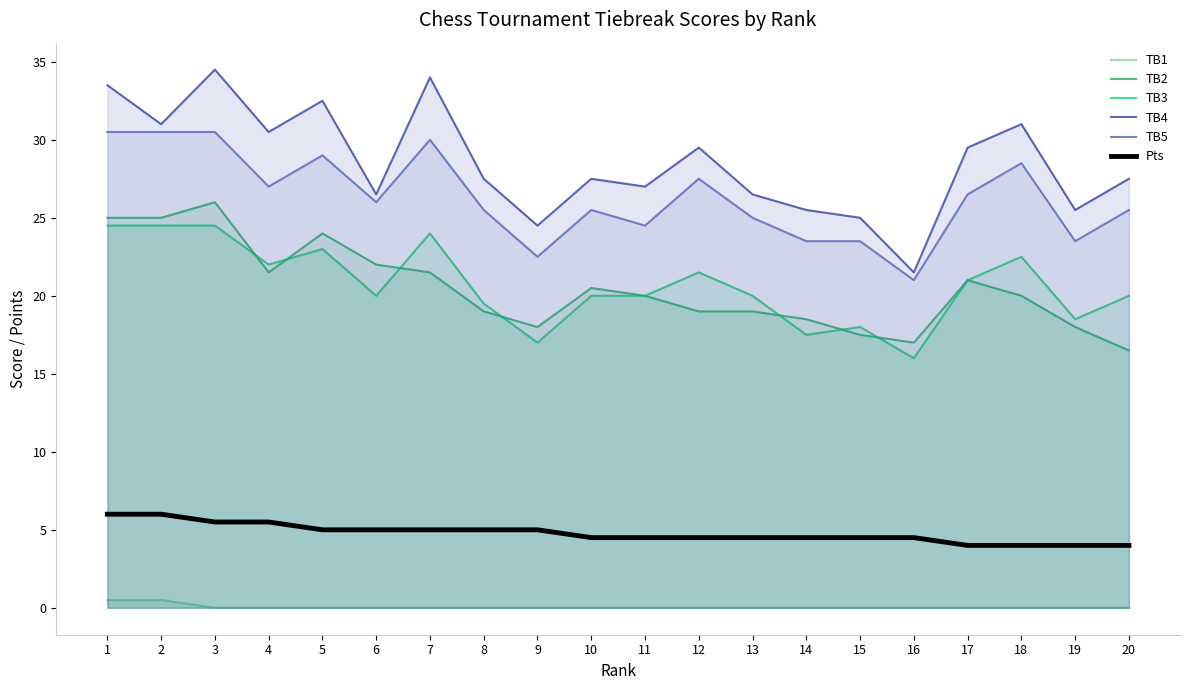

True or false: TB3 and Pts intersect in this chart.

False